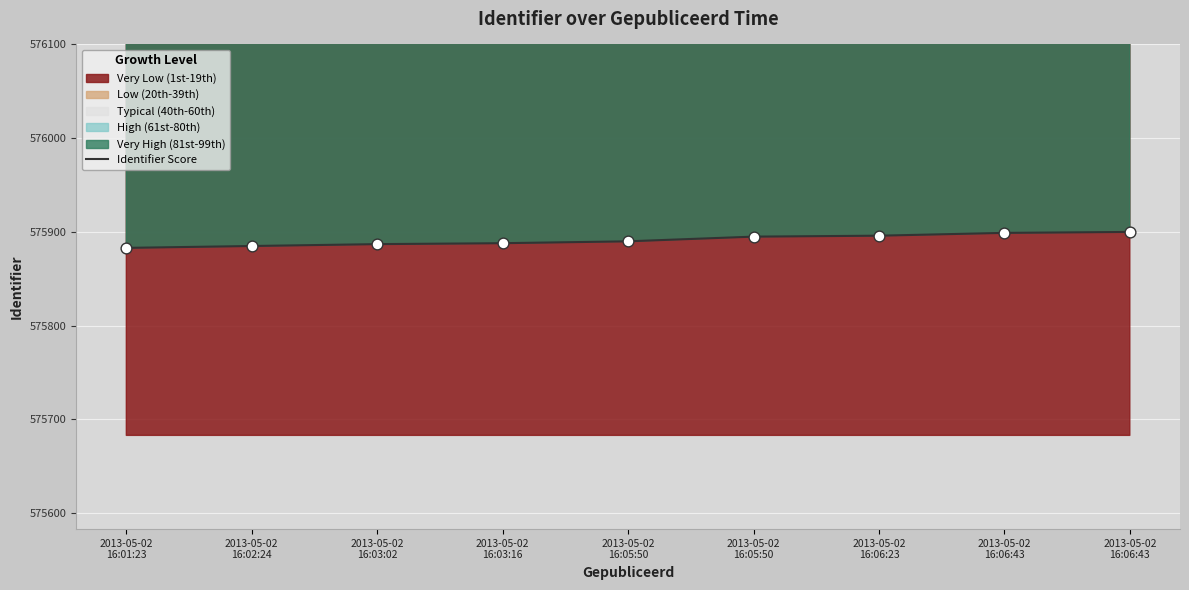

Approximately how many times larger is the value at 2013-05-02
16:05:50 compared to 2013-05-02
16:06:43?

1.0